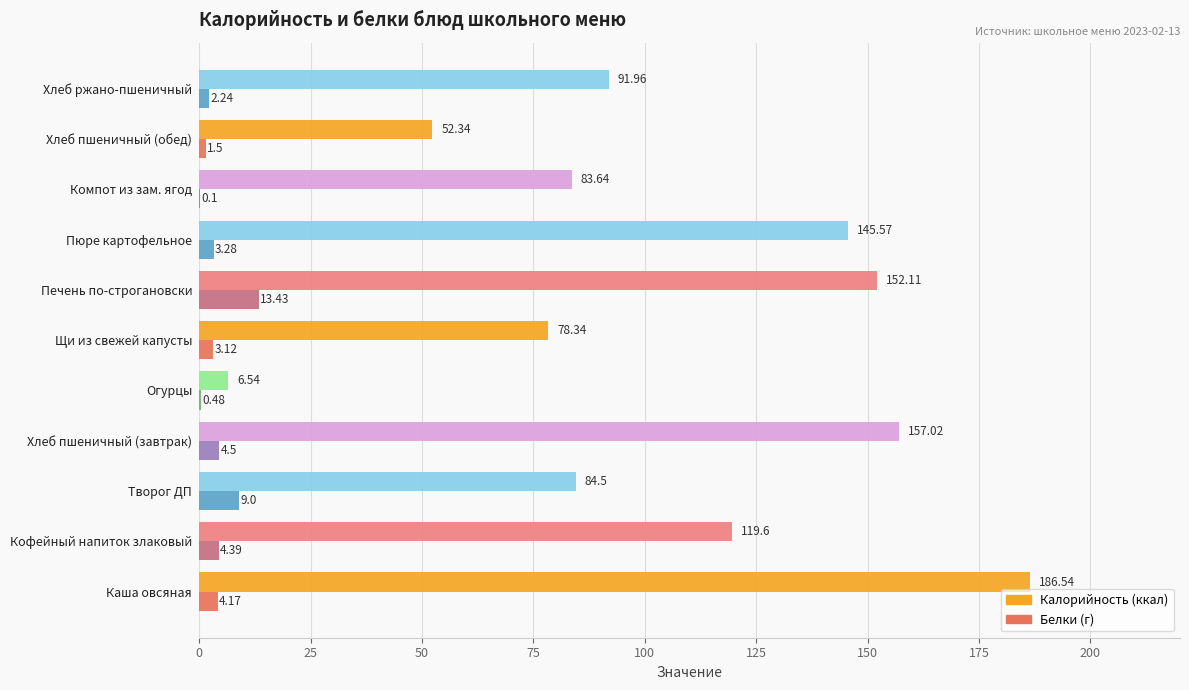

At which category does the chart reach its peak across all series?

Каша овсяная